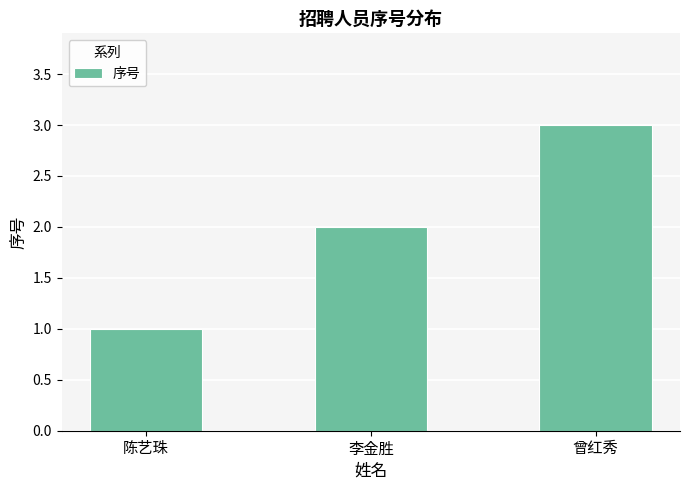

Which category has the lowest value across all series?

陈艺珠